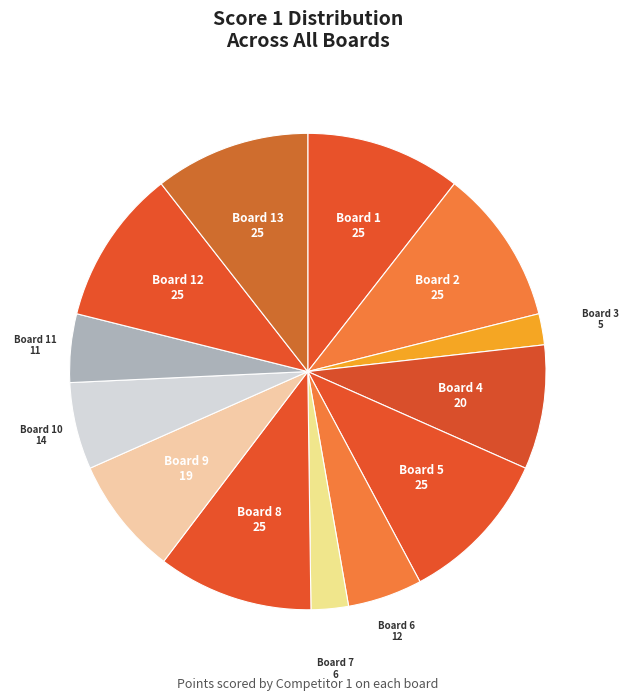

Do Board 1 and Board 8 together represent more than half of the pie?

No